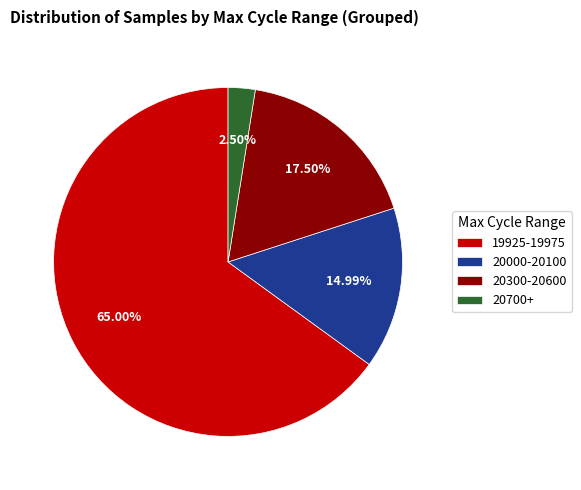

Does any single category account for the majority?

Yes